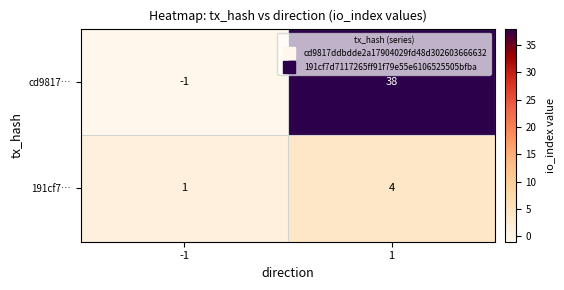

What is the sum of all cd9817… values?

37